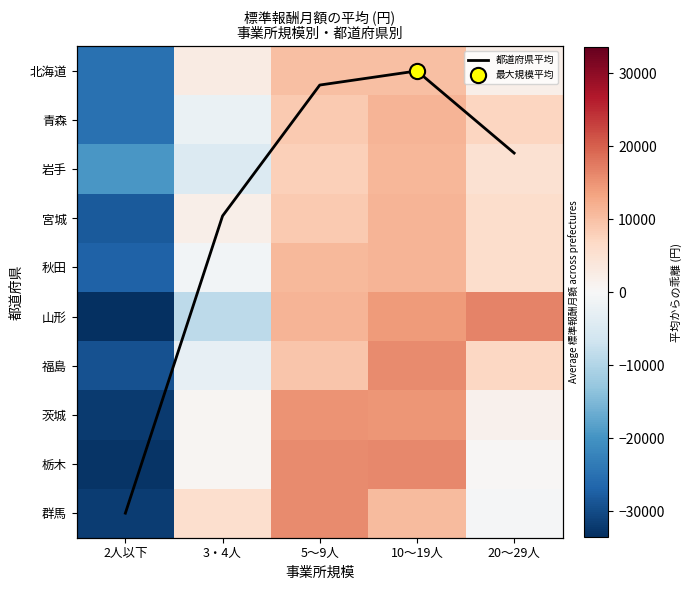

Which series changed the most between 3・4人 and 5～9人?

山形